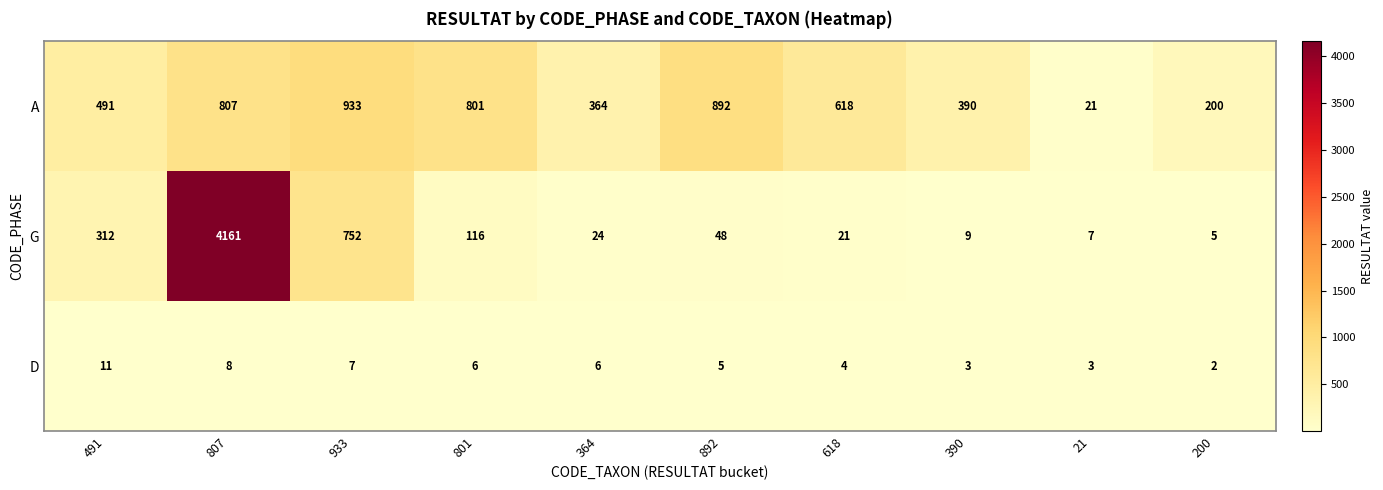

At which label is G closest to 2083?

933